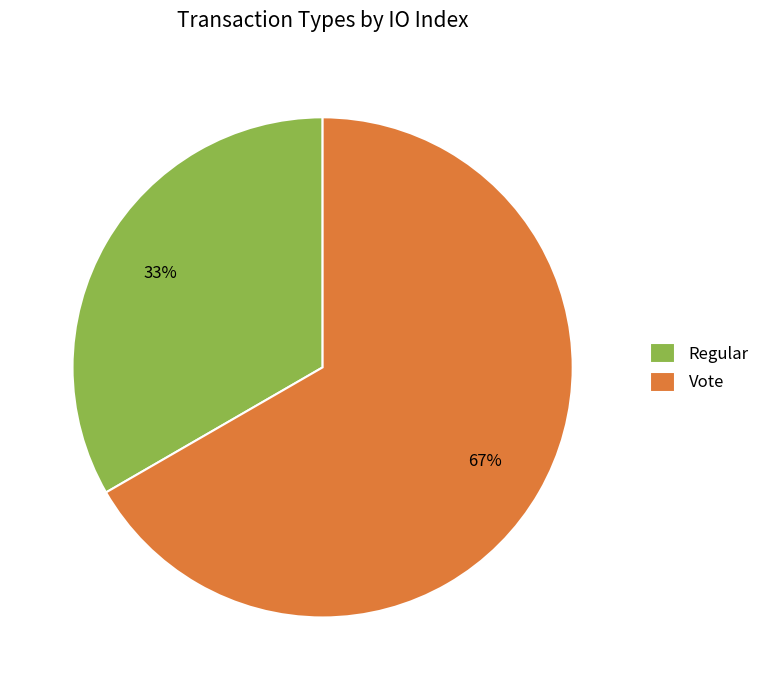

Which category has the biggest portion of the pie?

Vote